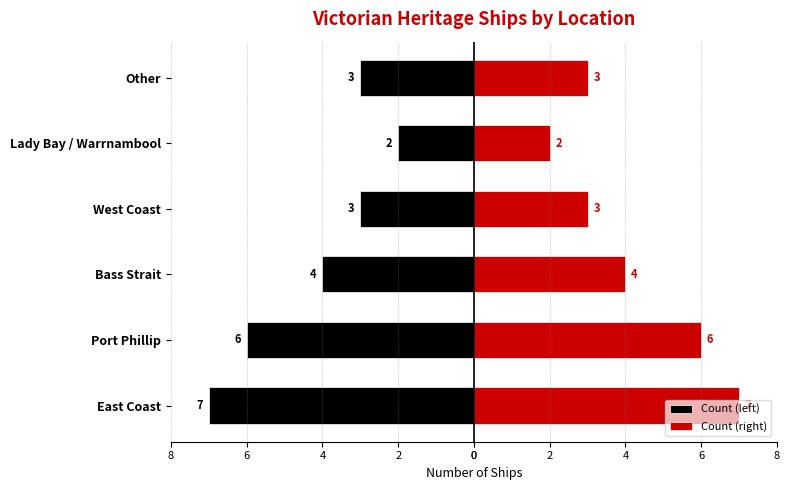

How many data points does each series have?

6